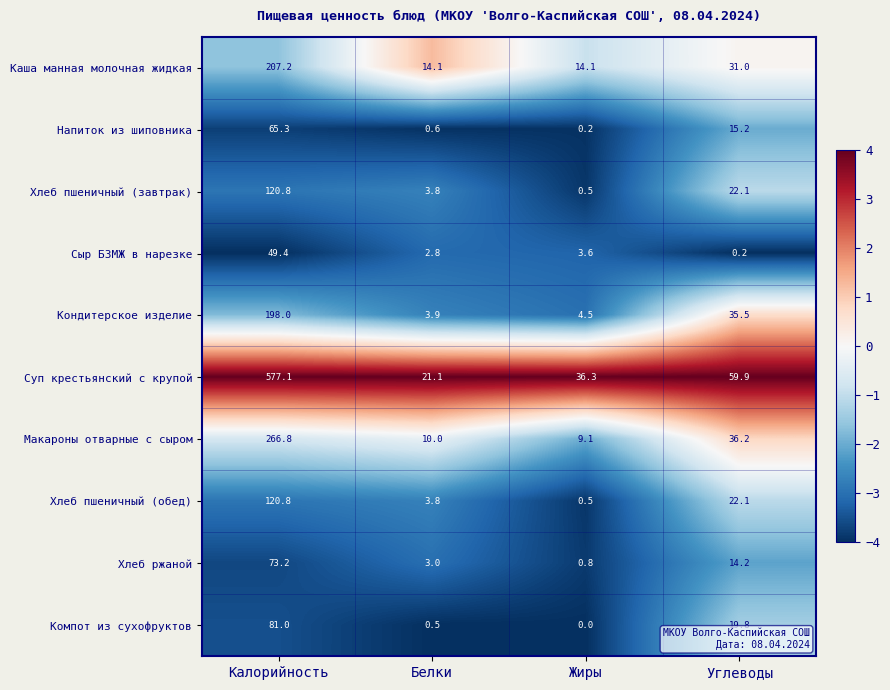

At which label is Хлеб пшеничный (завтрак) closest to 60?

Углеводы